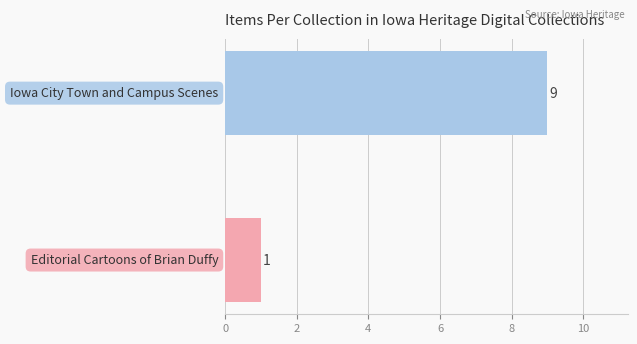

How many values are between 1 and 9?

2